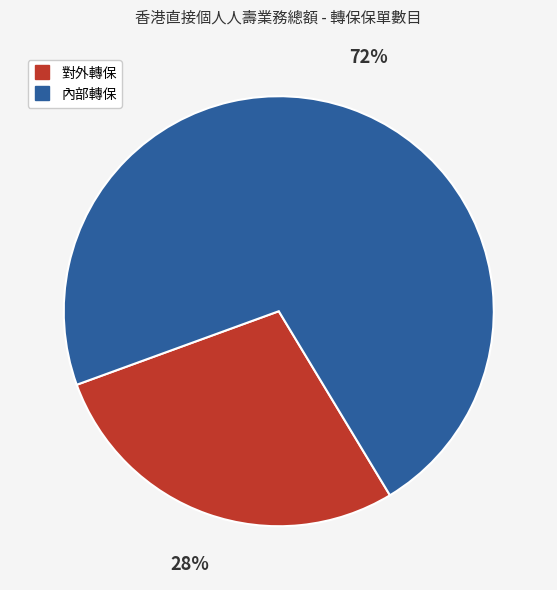

What is the smallest slice in the pie chart?

對外轉保